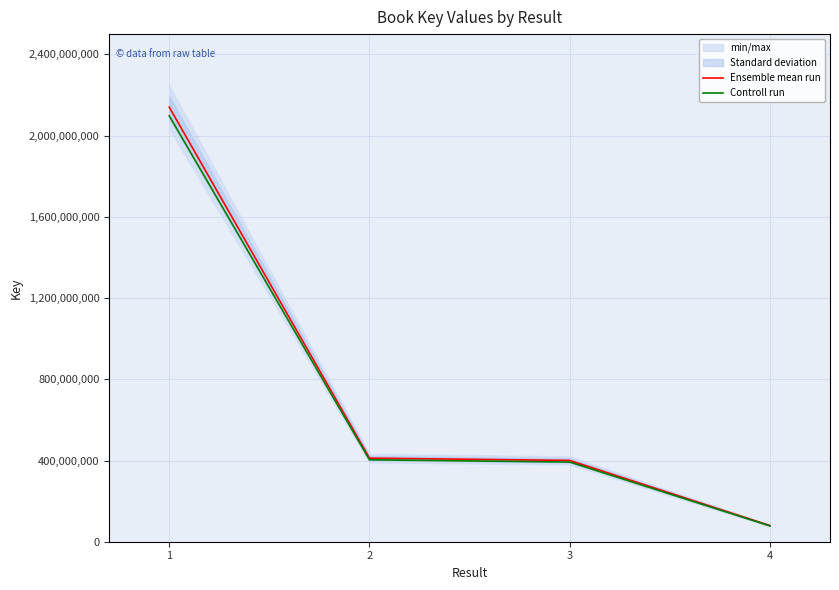

Is it true that Ensemble mean run equals 2140567496.0 at 1?

True